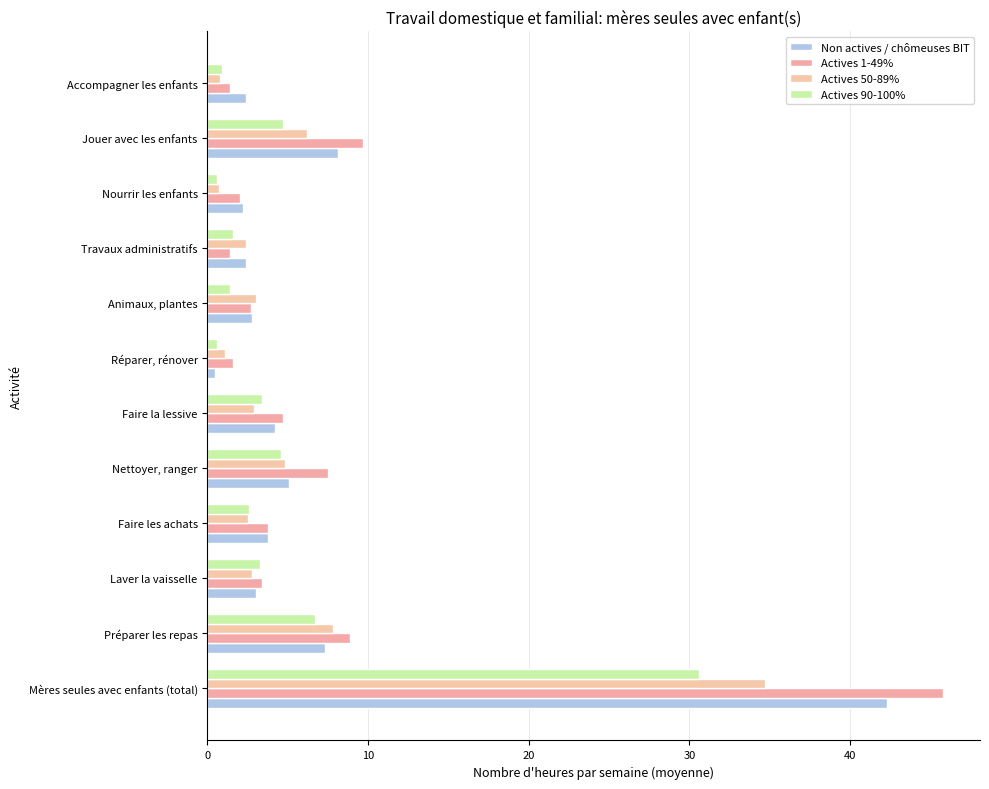

What is the value of the Actives 90-100% bar at the 4th from the left?

2.6